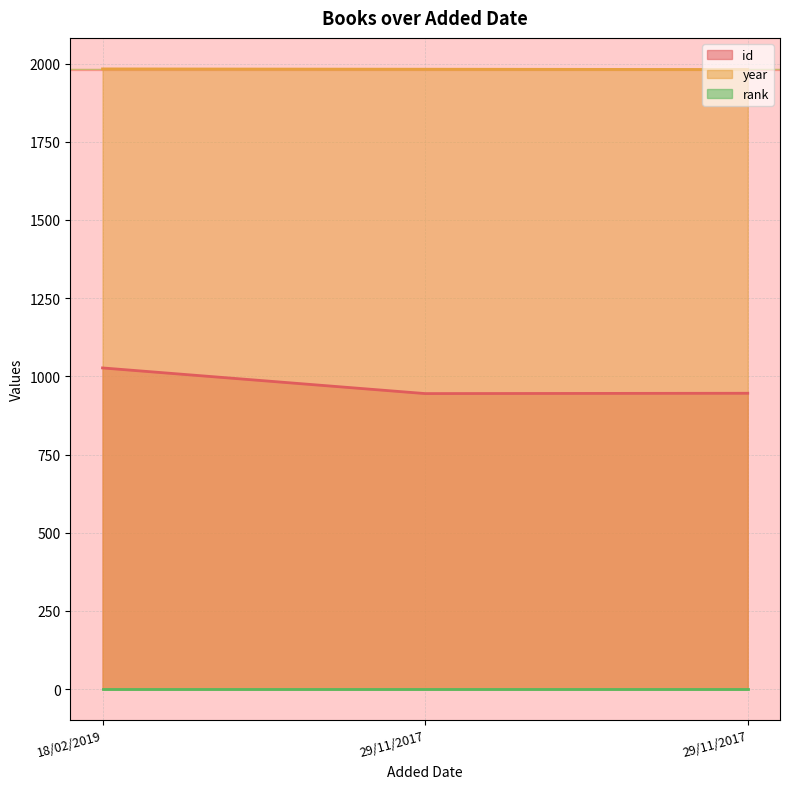

Which has a higher value, 29/11/2017 or 18/02/2019?

18/02/2019